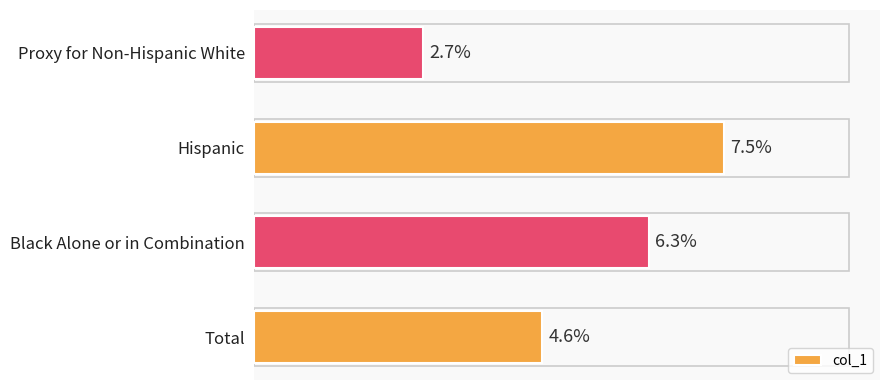

Does the chart contain stacked bars?

No